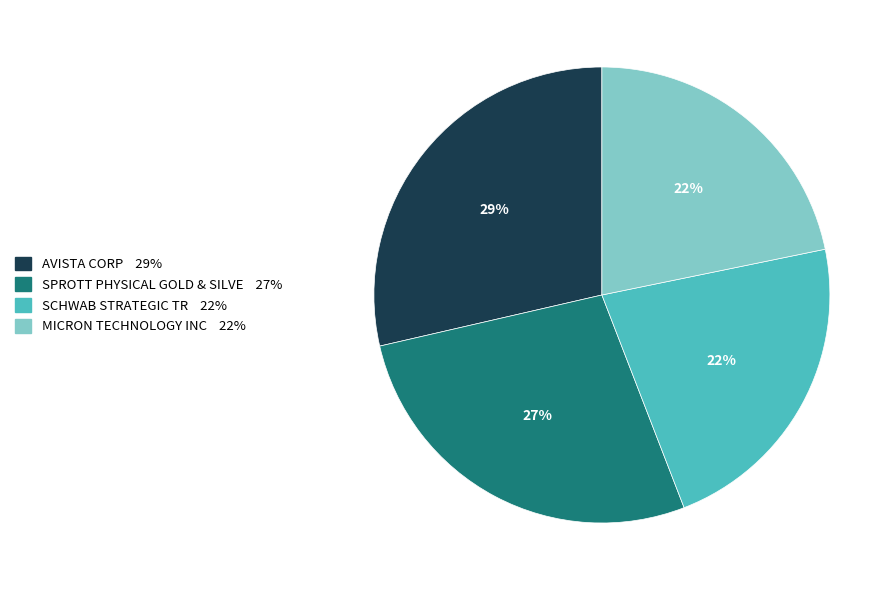

Is there any slice that represents more than half of the pie?

No